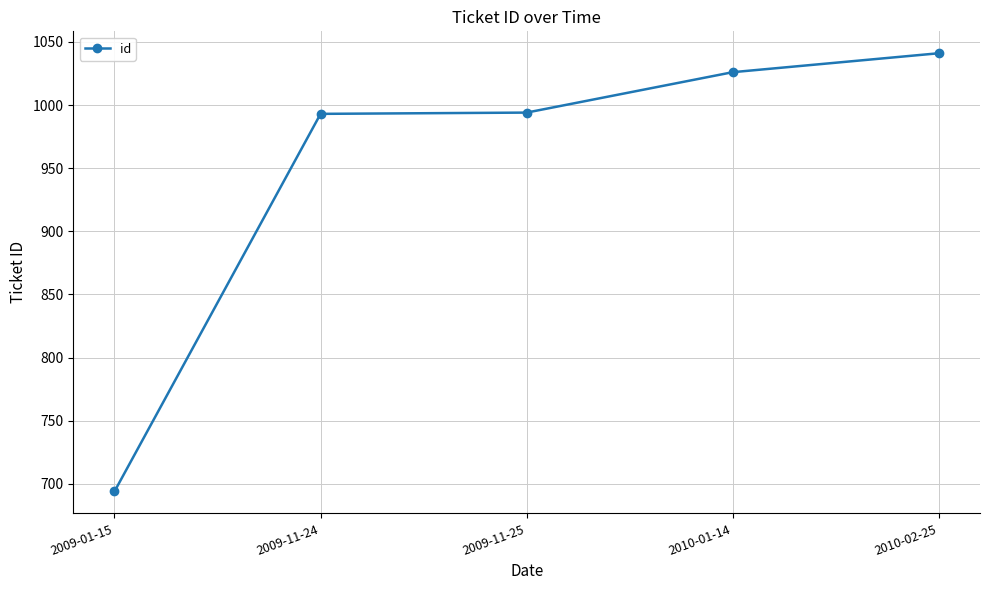

How many data points are less than 994?

2